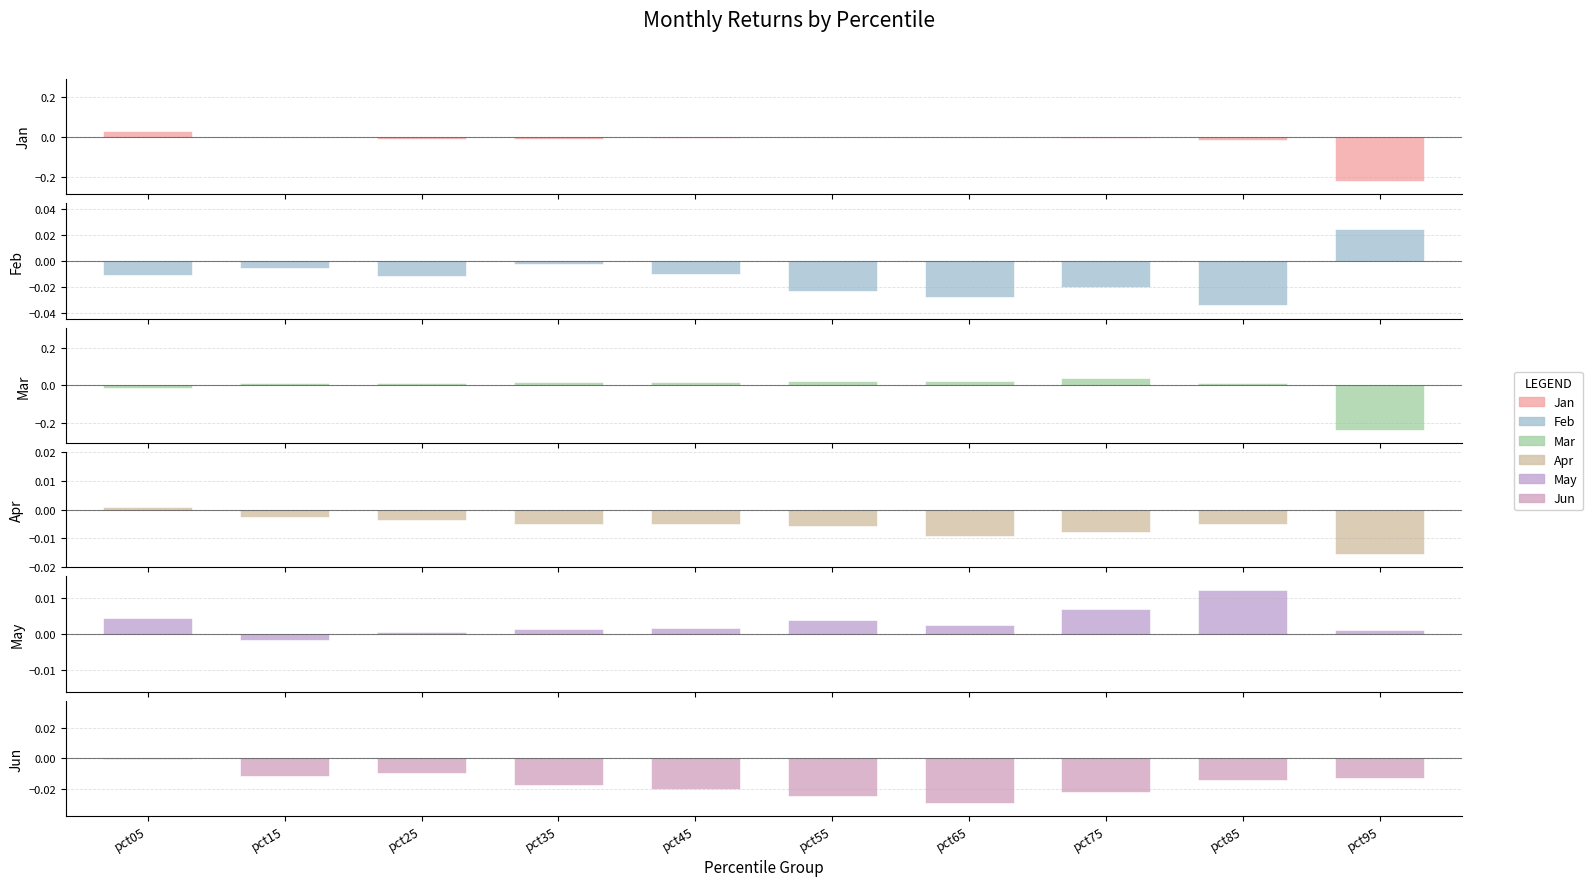

What is the sum of all Jan values?

-0.3